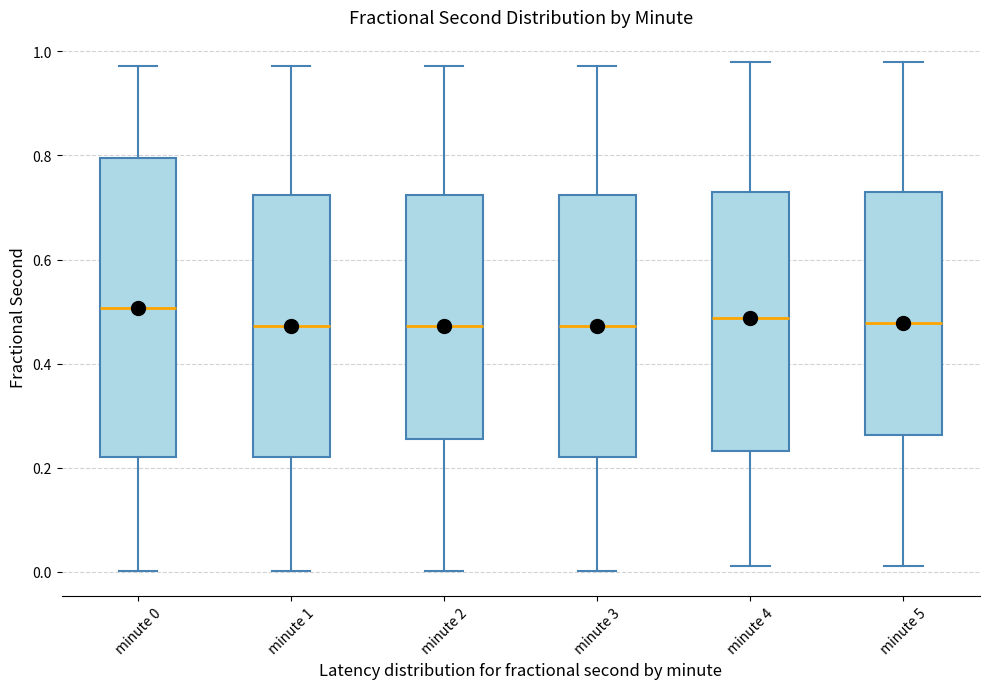

Reading left to right, read every box against the y-axis: the position of its median line, the range the box covers, and the ends of its whiskers. The values are not printed on the chart, so give them approximately, as read against the axis.

minute 0: median 0.50, box 0.22 to 0.80, whiskers 0.00 to 0.98
minute 1: median 0.48, box 0.22 to 0.72, whiskers 0.00 to 0.98
minute 2: median 0.48, box 0.26 to 0.72, whiskers 0.00 to 0.98
minute 3: median 0.48, box 0.22 to 0.72, whiskers 0.00 to 0.98
minute 4: median 0.48, box 0.24 to 0.72, whiskers 0.02 to 0.98
minute 5: median 0.48, box 0.26 to 0.72, whiskers 0.02 to 0.98